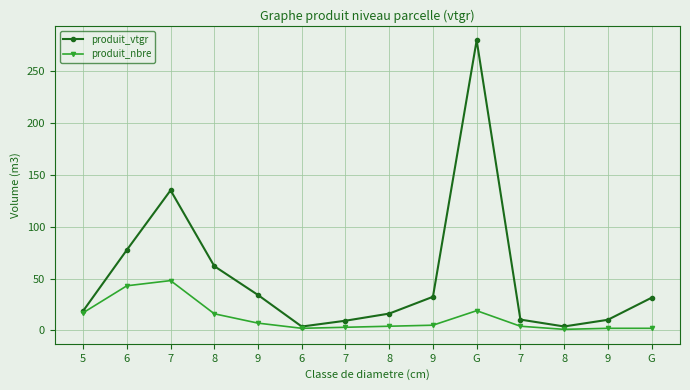

What value does the produit_nbre series have at 7?

48.0